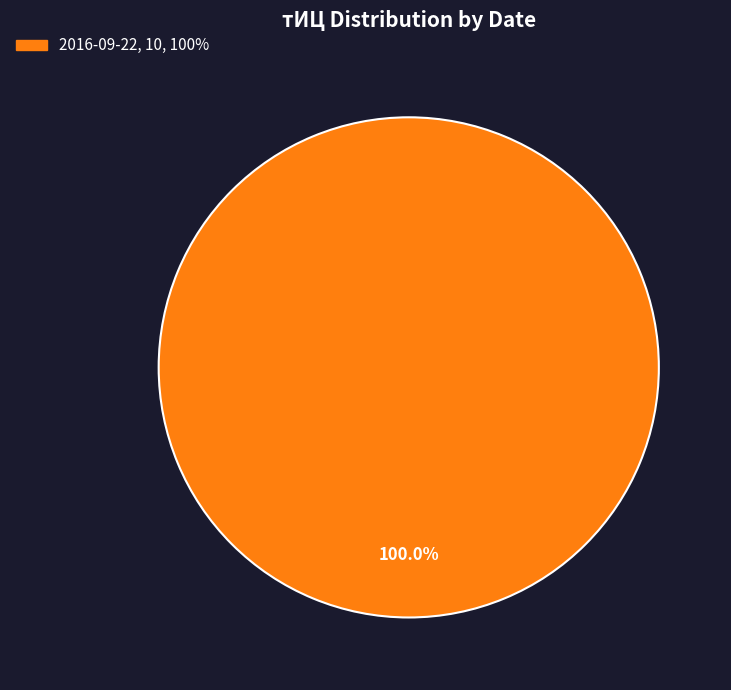

Is there any slice that represents more than half of the pie?

Yes